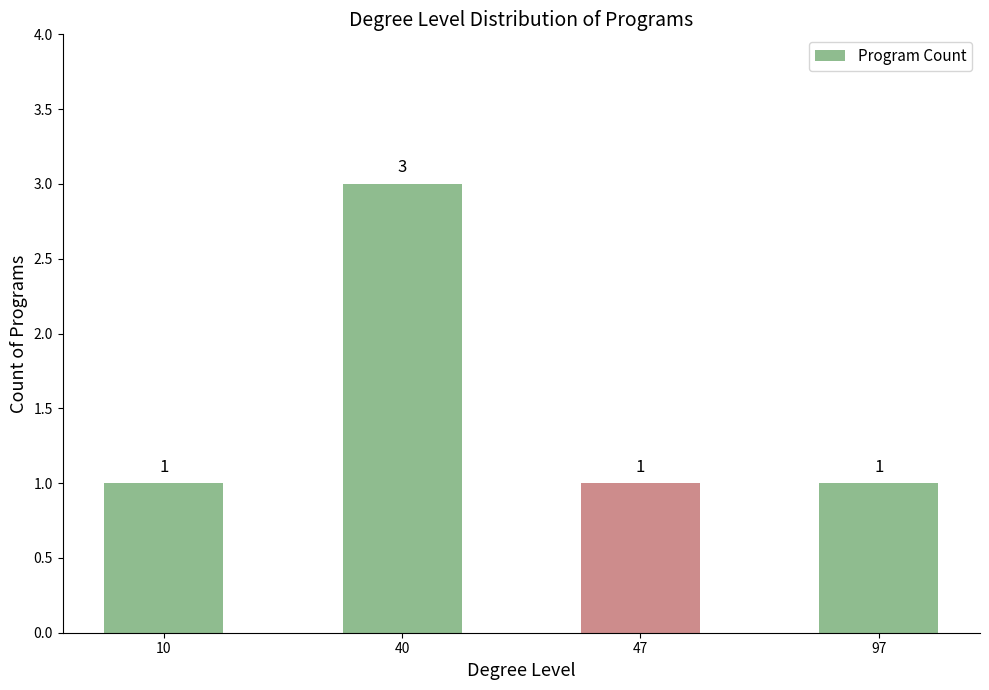

Count the values in the range 1 to 3.

4